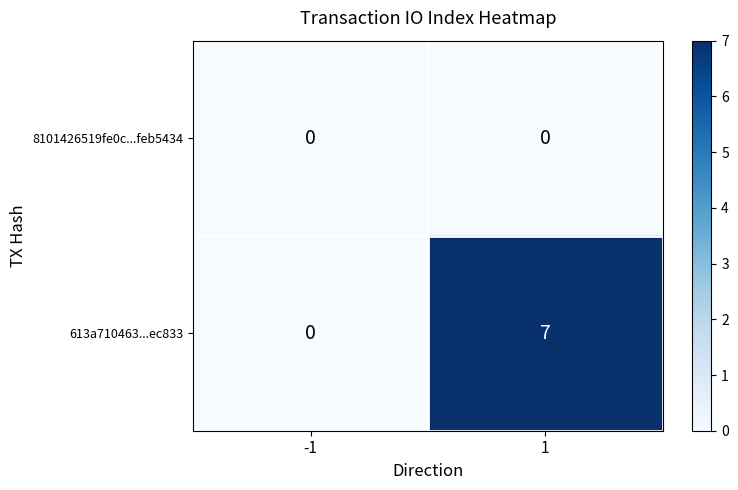

Which series has the largest range (max minus min)?

613a710463...ec833